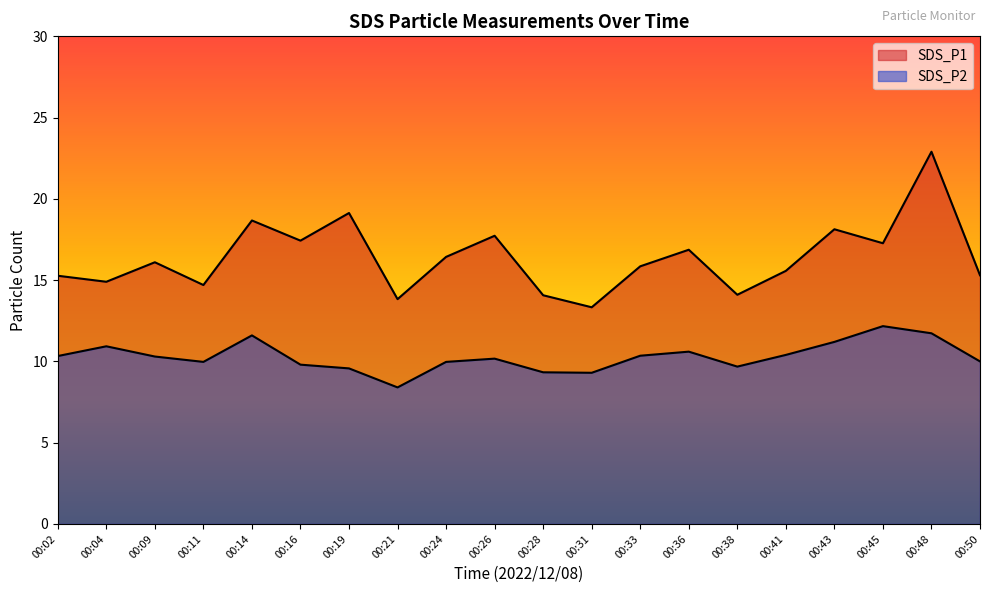

Which has a higher value, 00:26 or 00:14?

00:14